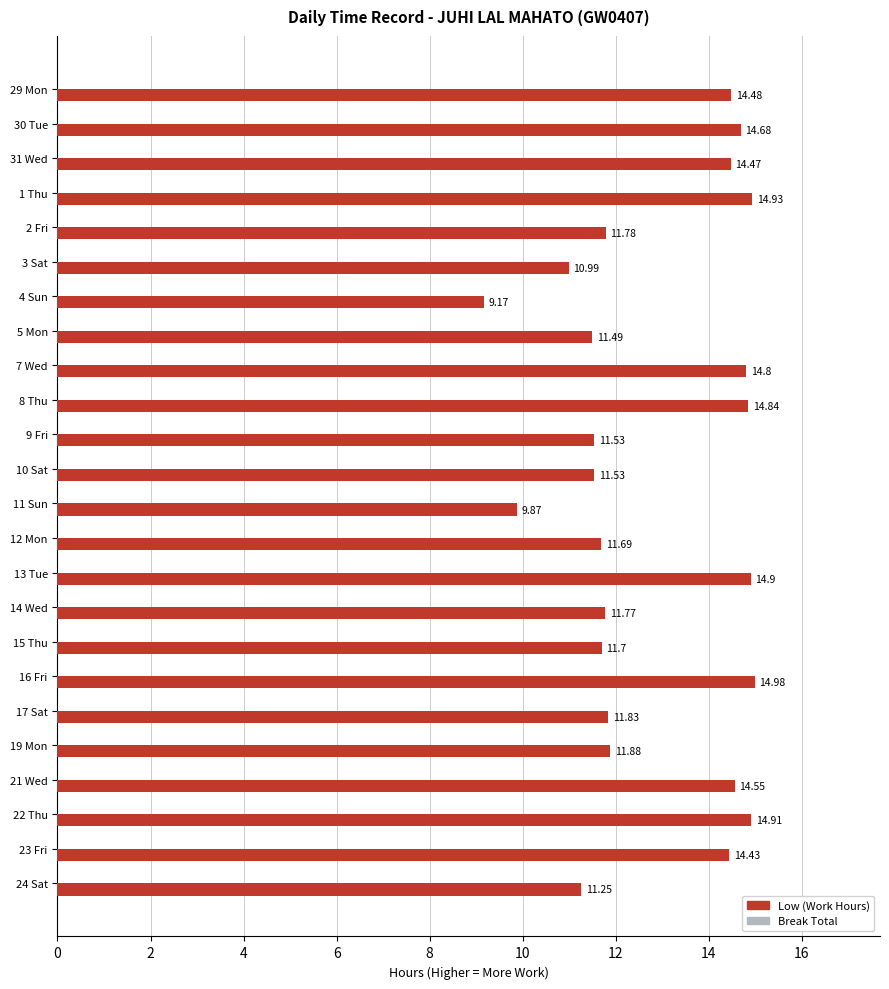

What is the minimum value shown in the chart?

9.2